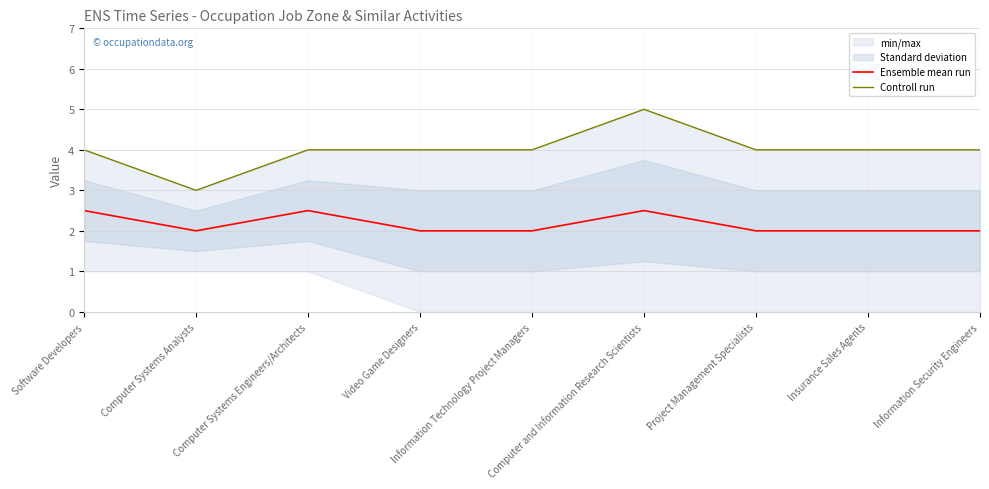

At which category is the sum across all series the highest?

Computer and Information Research Scientists